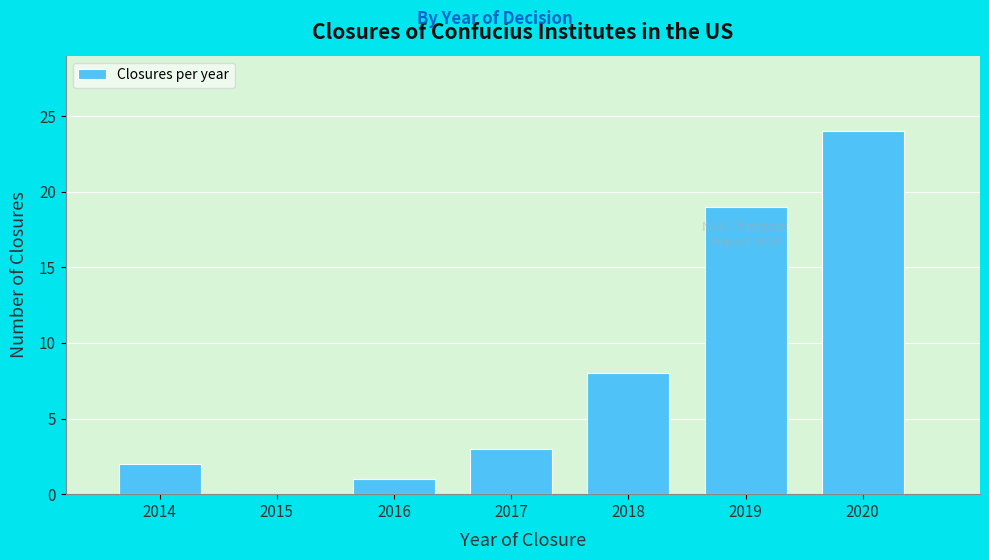

Reading left to right, list every bar in this chart as the range it spans on the x-axis followed by its height. The values are not printed on the chart, so give them approximately, as read against the axis.

2013.5 to 2014.5: 2
2014.5 to 2015.5: 0
2015.5 to 2016.5: 1
2016.5 to 2017.5: 3
2017.5 to 2018.5: 8
2018.5 to 2019.5: 19
2019.5 to 2020.5: 24